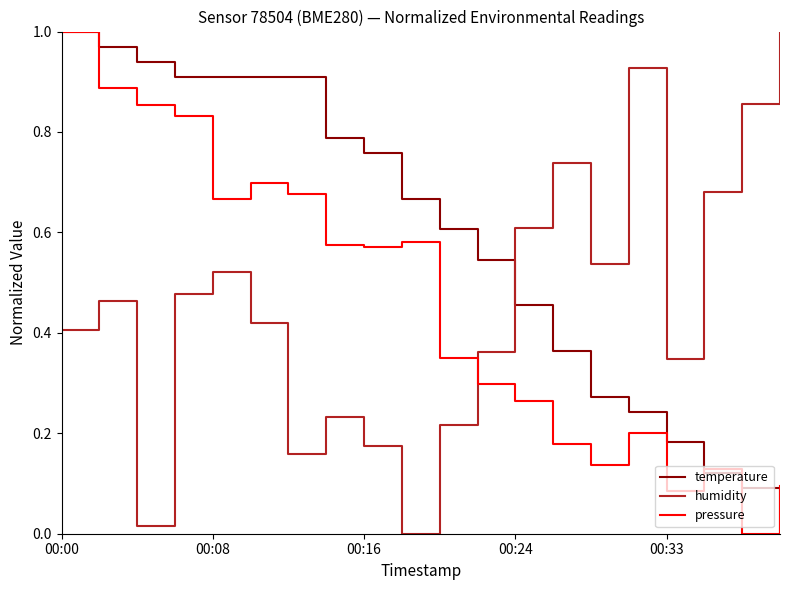

How many intersections are there between humidity and temperature?

1